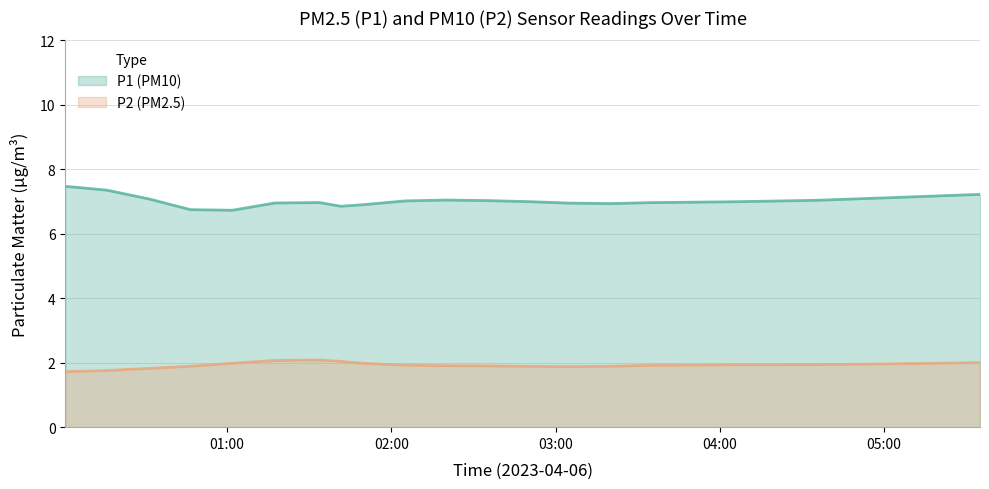

Which series has the largest total across all categories?

P1 (PM10)